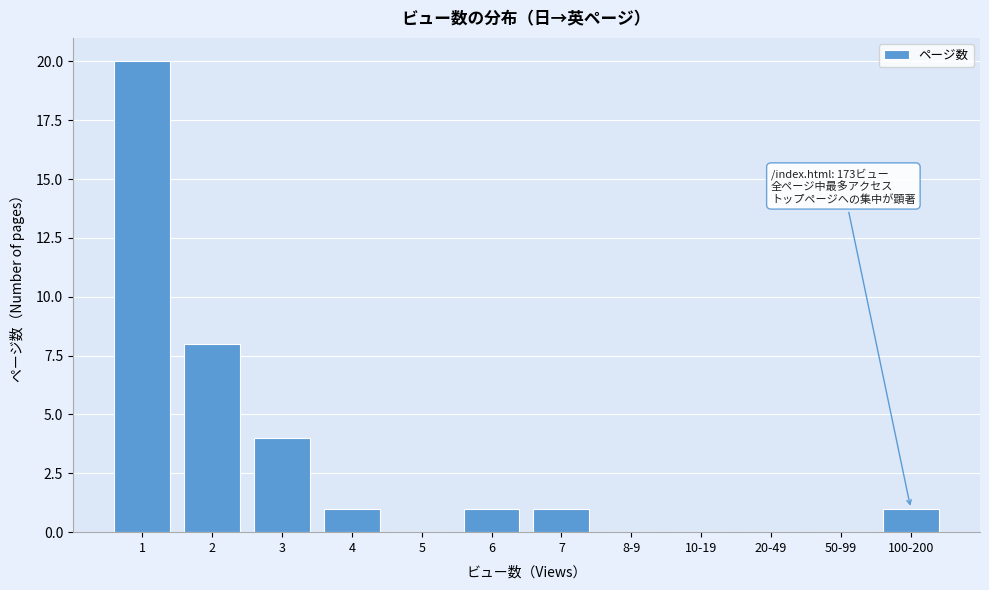

Reading right to left, extract all data points from this chart.

100-200=1	50-99=0	20-49=0	10-19=0	8-9=0	7=1	6=1	5=0	4=1	3=4	2=8	1=20